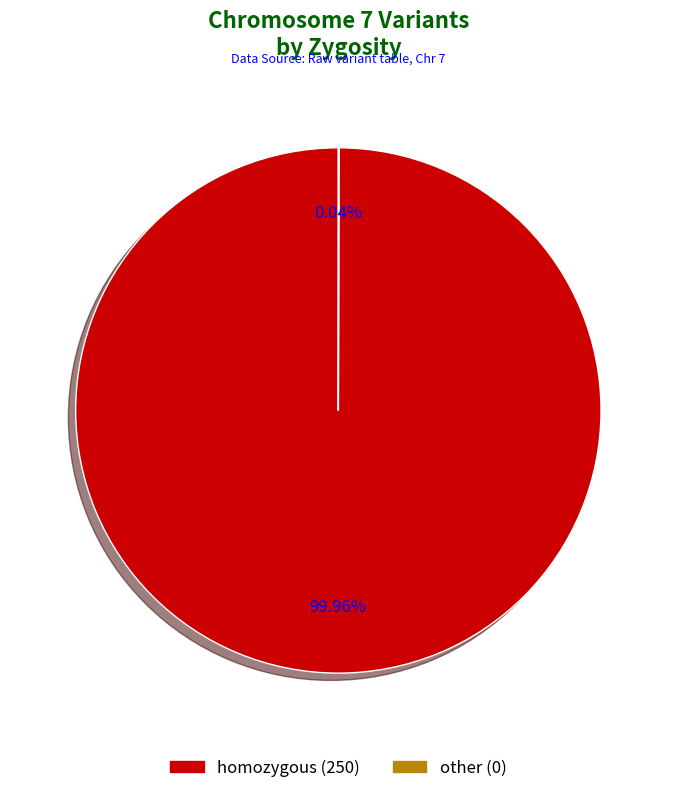

Does any single category account for the majority?

Yes